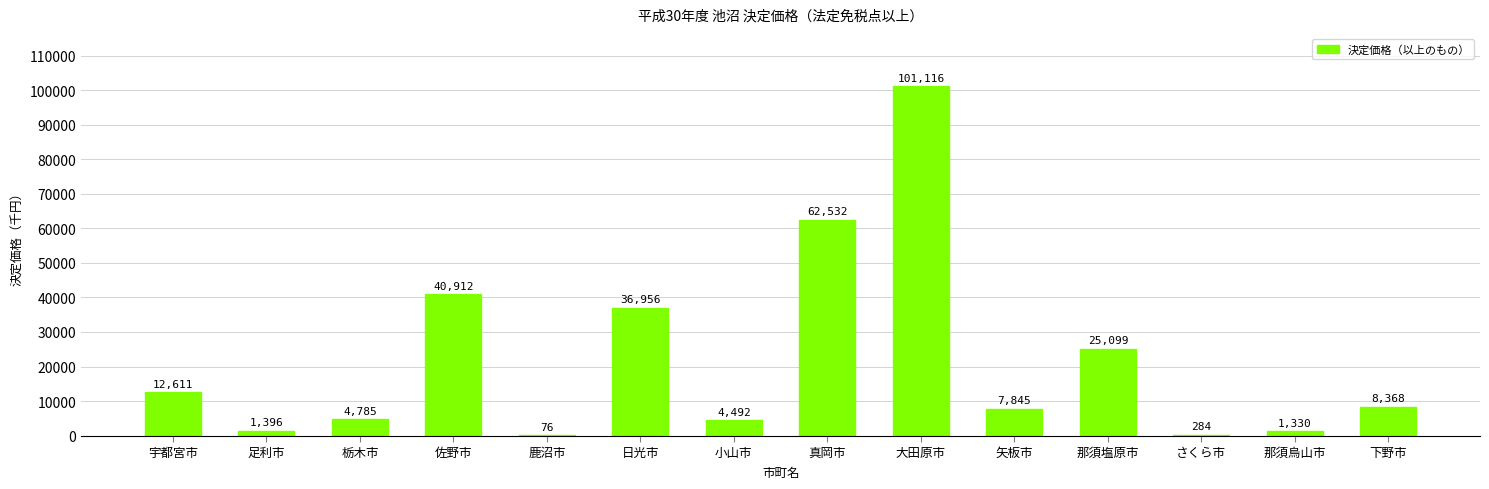

The chart shows a value of 40912 at 佐野市. True or false?

True